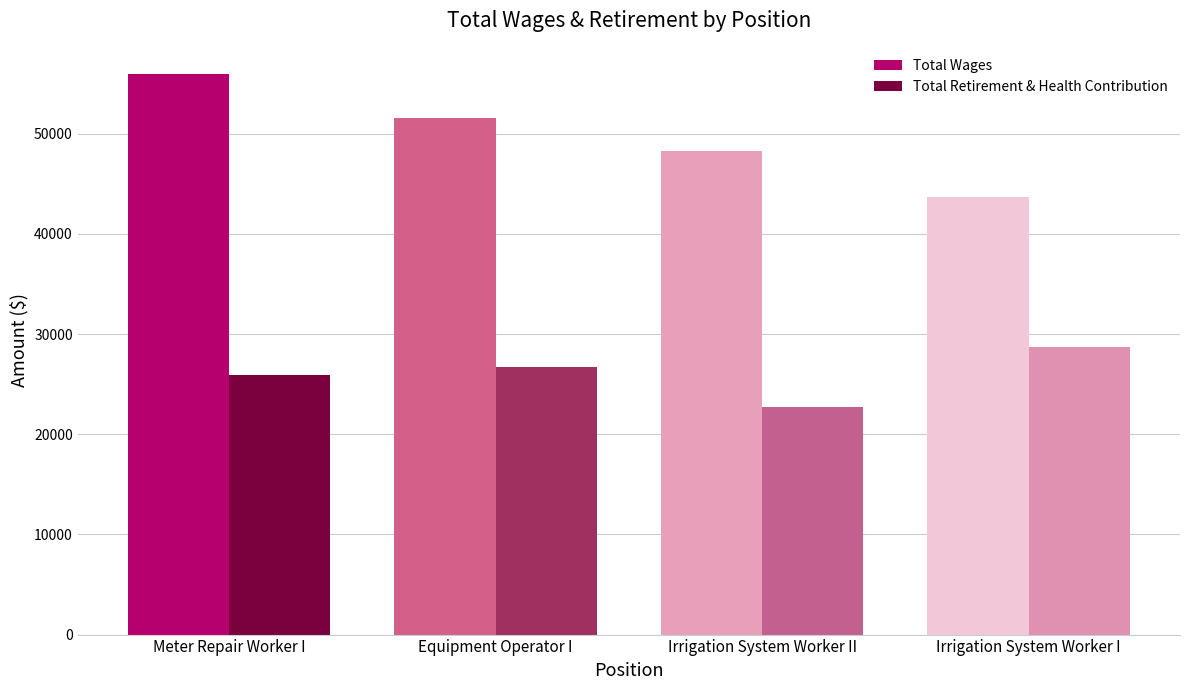

How many series are shown in this chart?

2